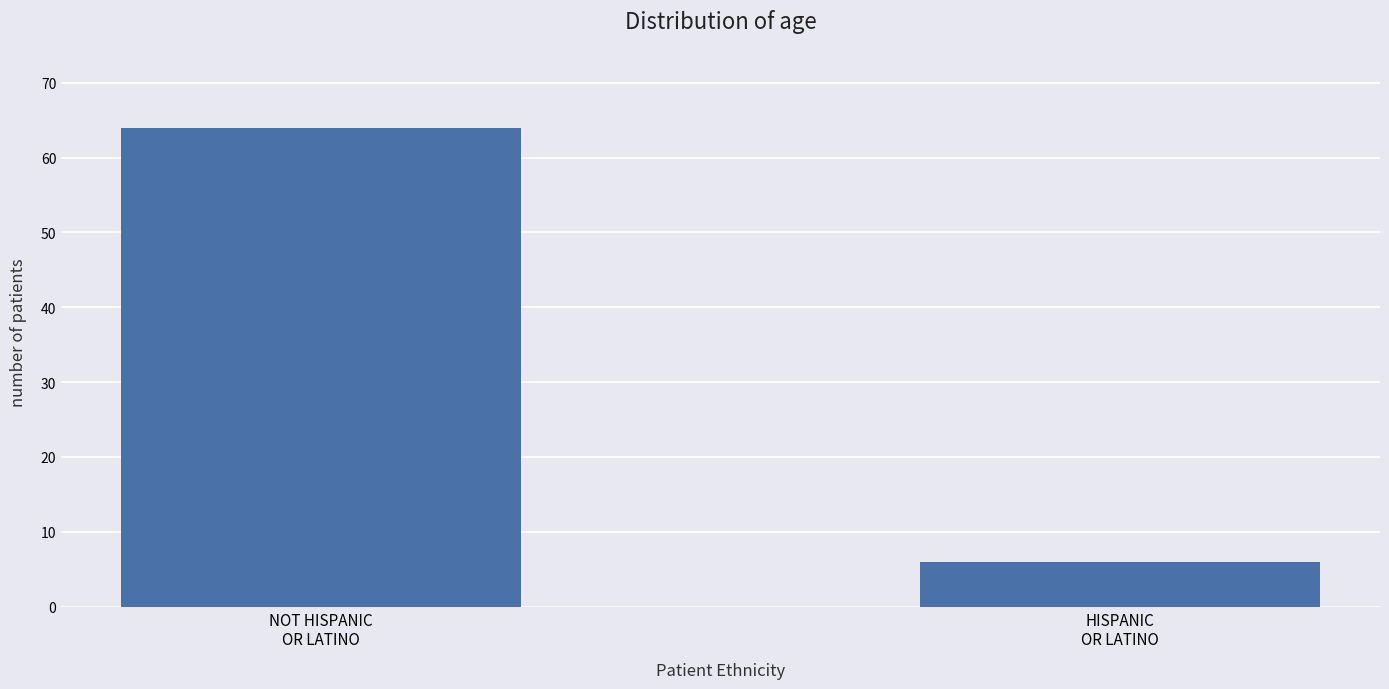

Reading right to left, list all the values displayed in this chart.

HISPANIC
OR LATINO=6	NOT HISPANIC
OR LATINO=64